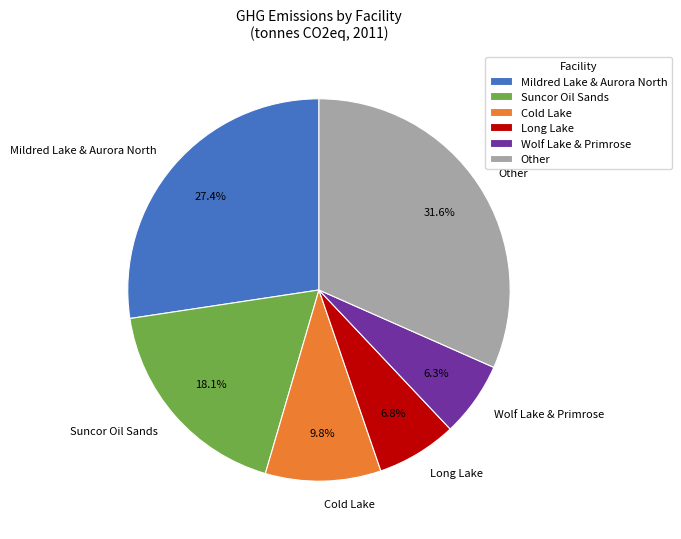

Which slice is the largest?

Other